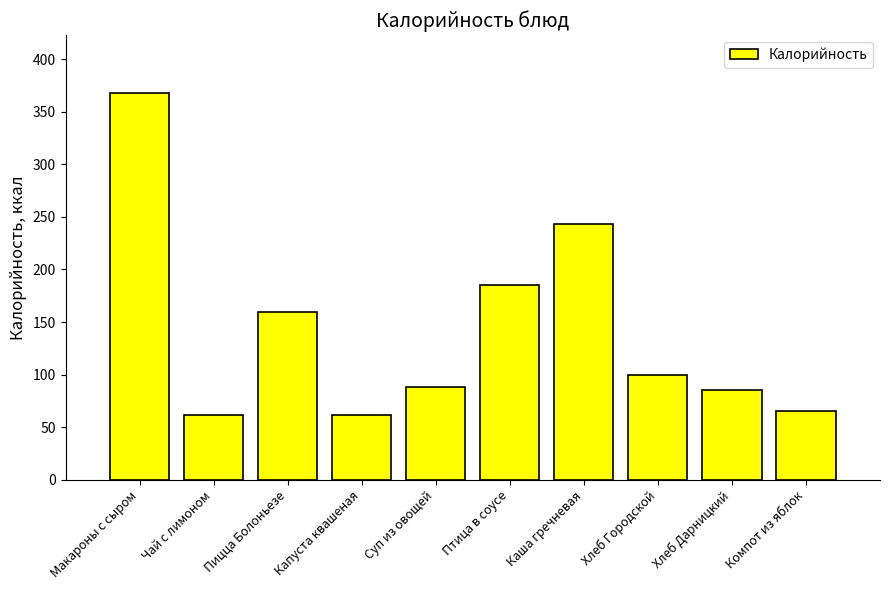

What is the ratio of the value at Капуста квашеная to the value at Каша гречневая?

0.3